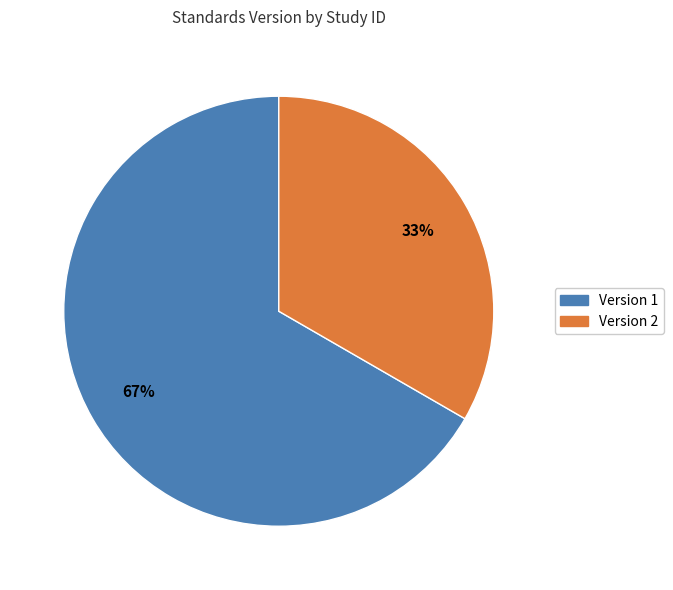

How many segments does this pie chart have?

2